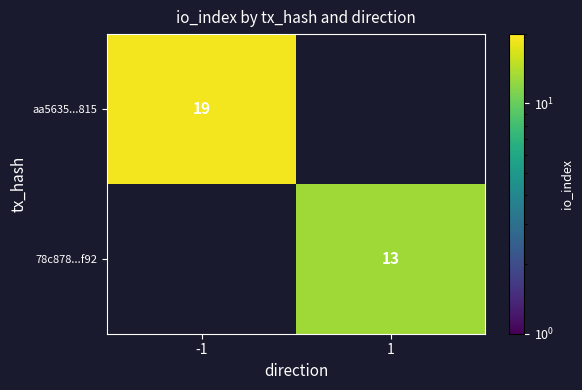

At which category does the chart reach its peak across all series?

-1